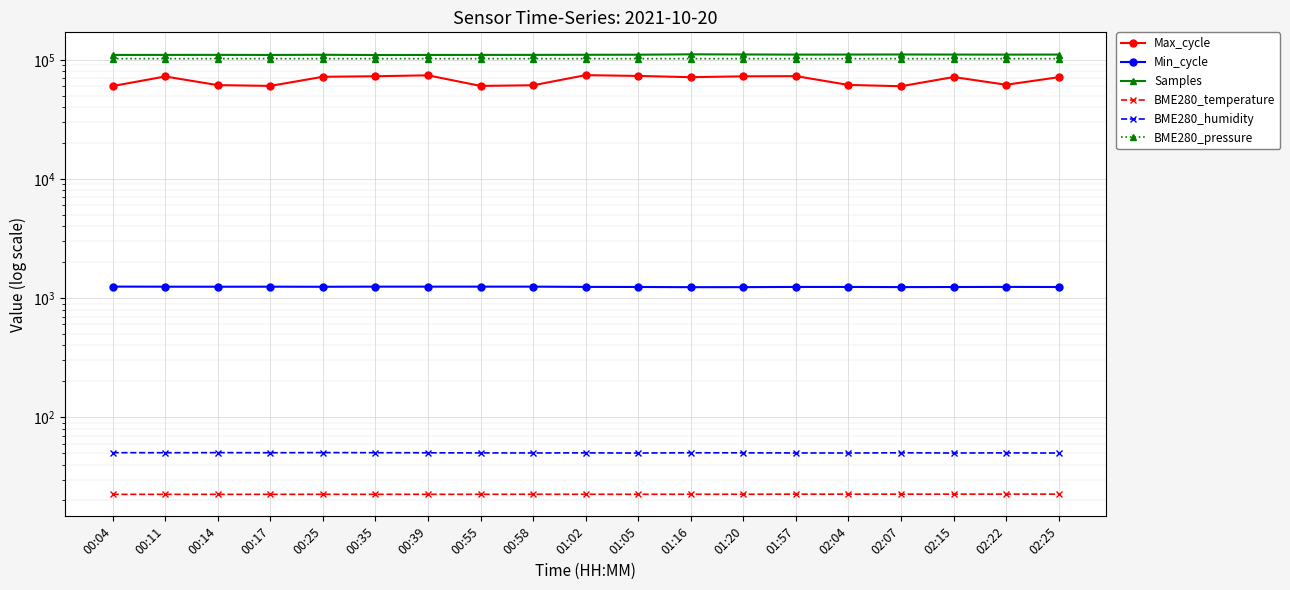

Which series has the widest spread of values?

Max_cycle